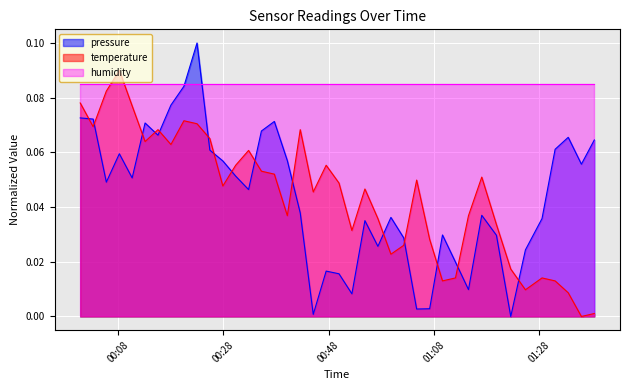

Which series has the largest total across all categories?

humidity